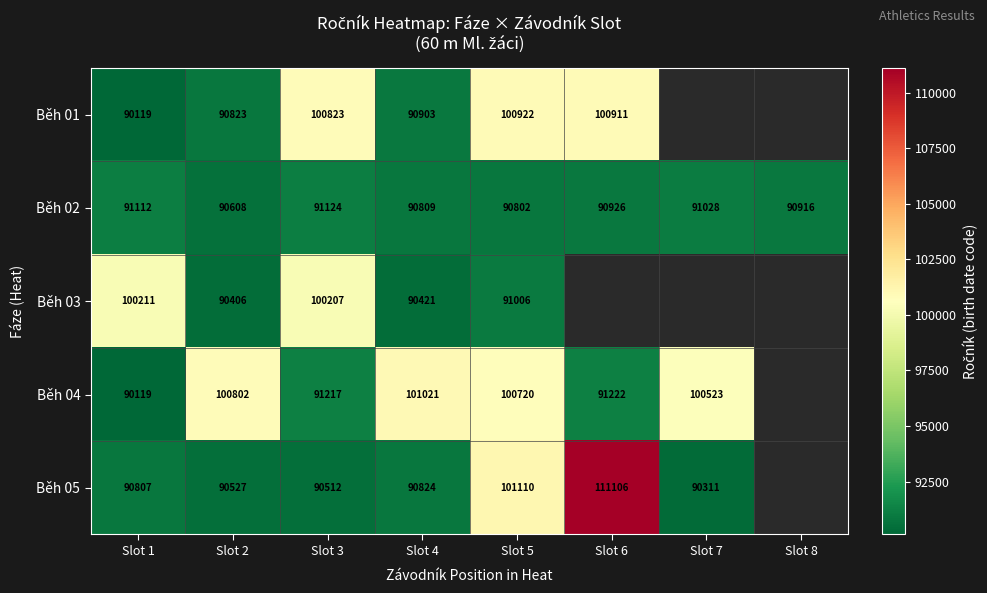

At which category is the sum across all series the highest?

Slot 5